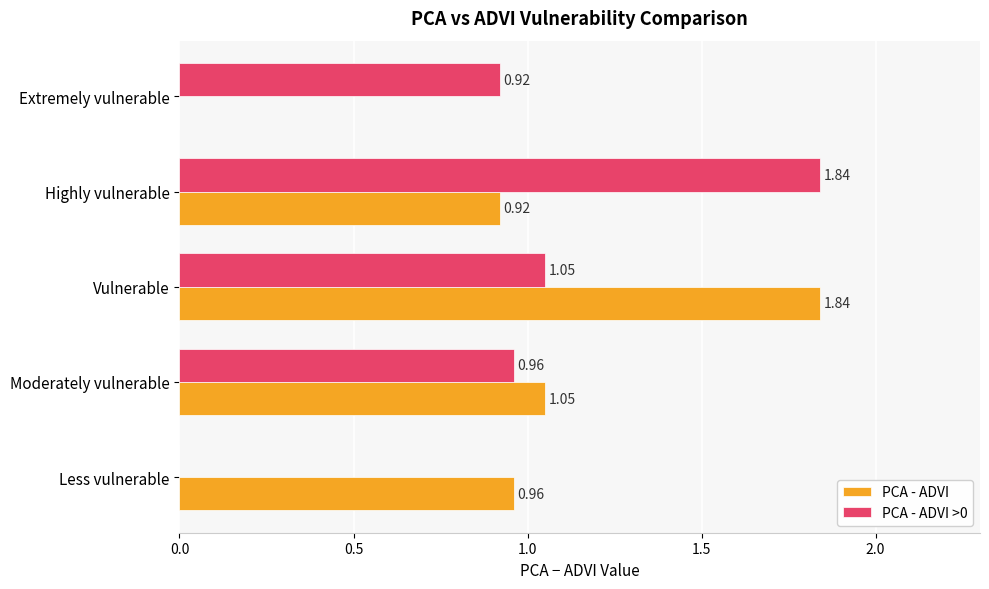

At which category is the sum across all series the highest?

Vulnerable